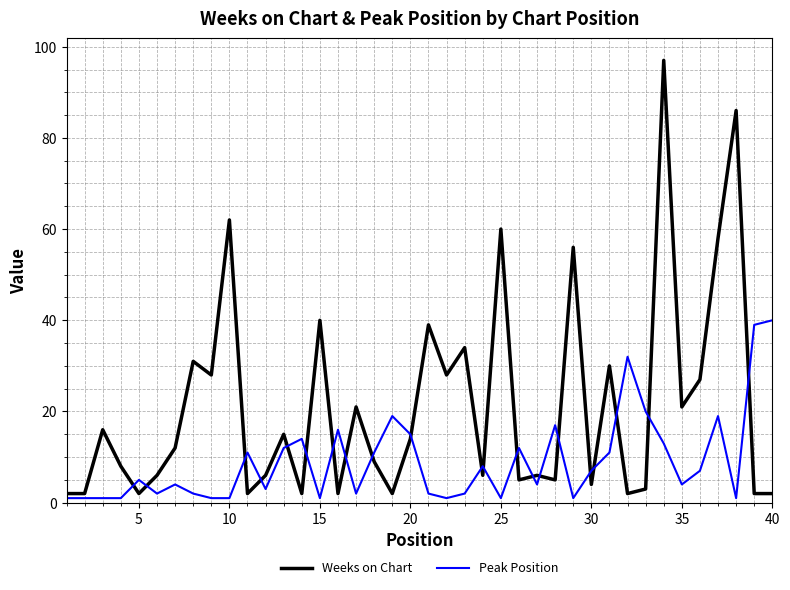

Reading right to left, extract all data points from this chart.

Weeks on Chart: 2	2	86	58	27	21	97	3	2	30	4	56	5	6	5	60	6	34	28	39	14	2	9	21	2	40	2	15	6	2	62	28	31	12	6	2	8	16	2	2
Peak Position: 40	39	1	19	7	4	13	20	32	11	7	1	17	4	12	1	8	2	1	2	15	19	11	2	16	1	14	12	3	11	1	1	2	4	2	5	1	1	1	1